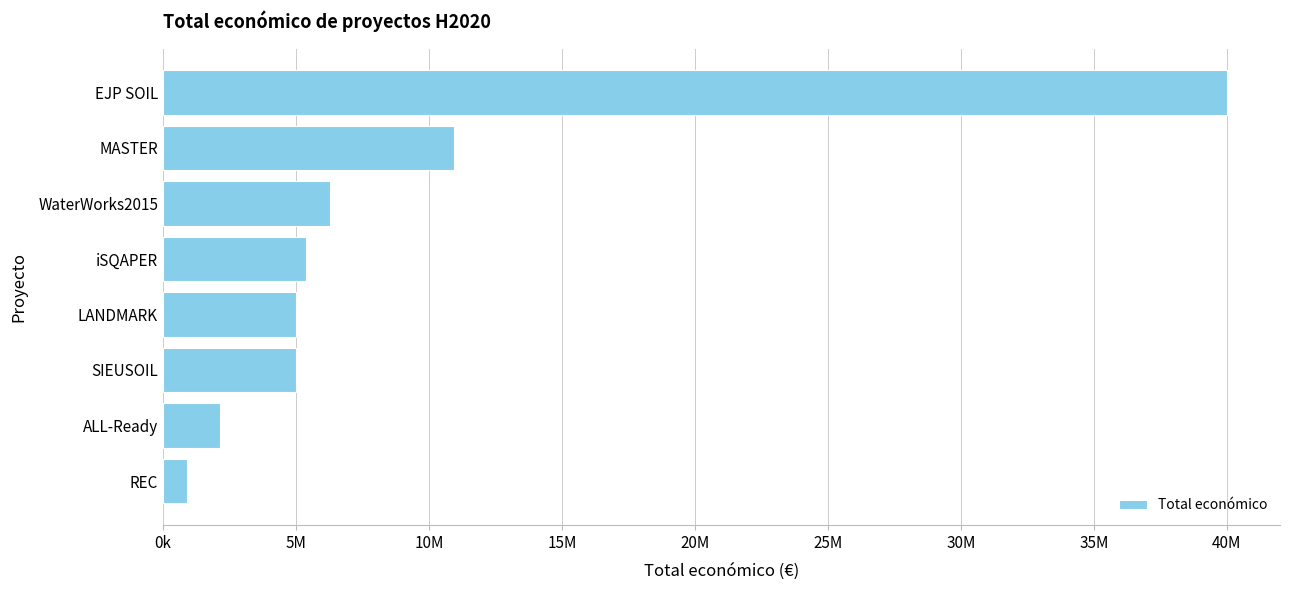

Does the chart contain any negative values?

No